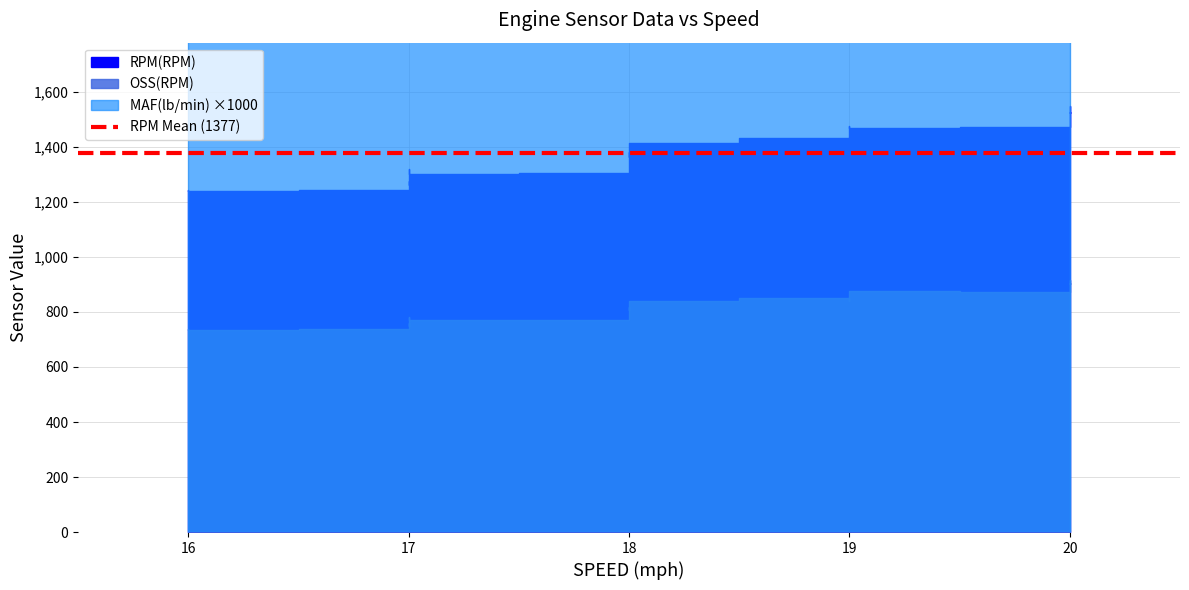

How many lines are shown in the chart?

3